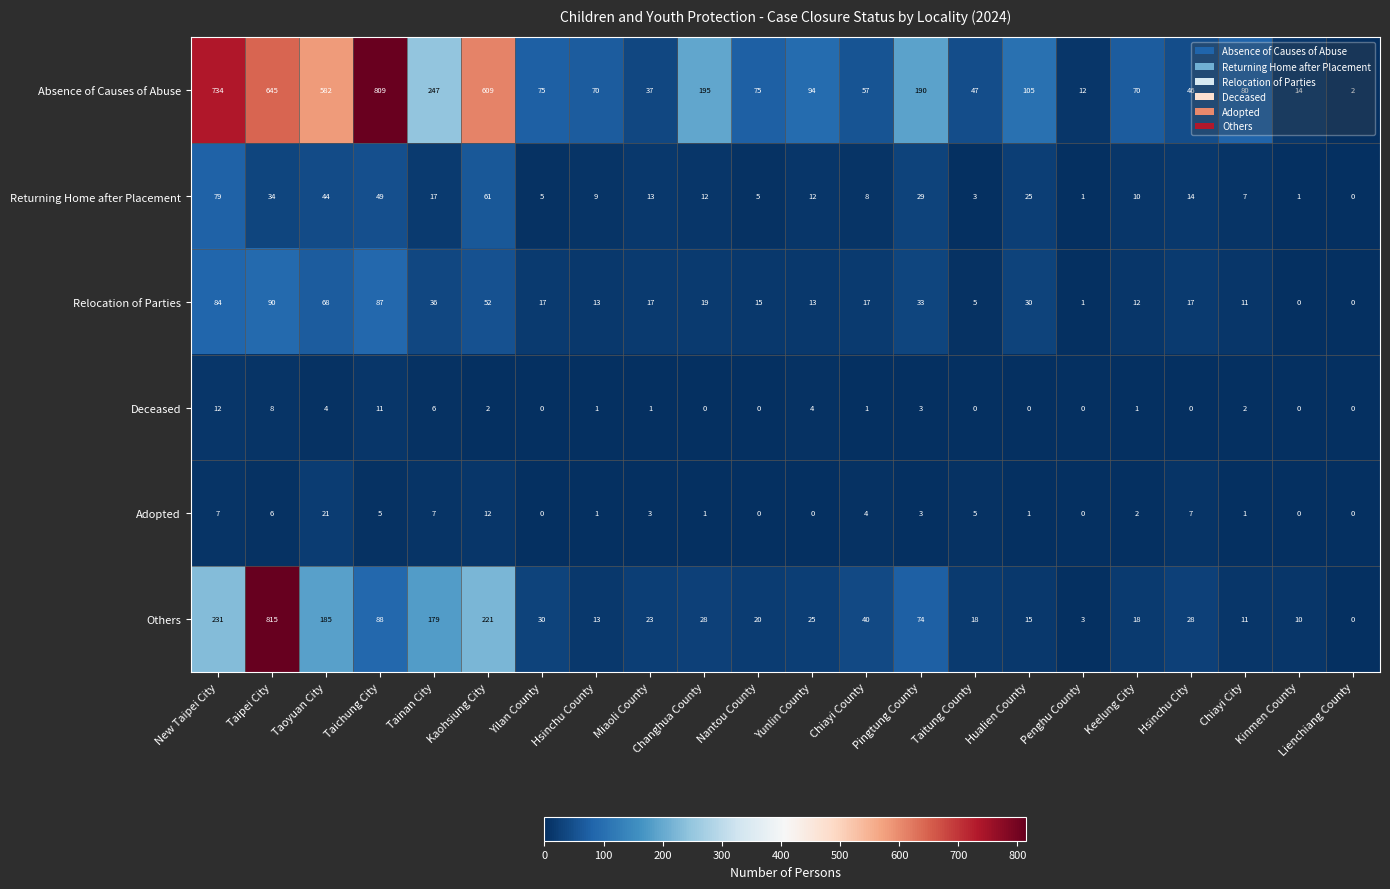

Where is Adopted nearest to the value 10?

Kaohsiung City